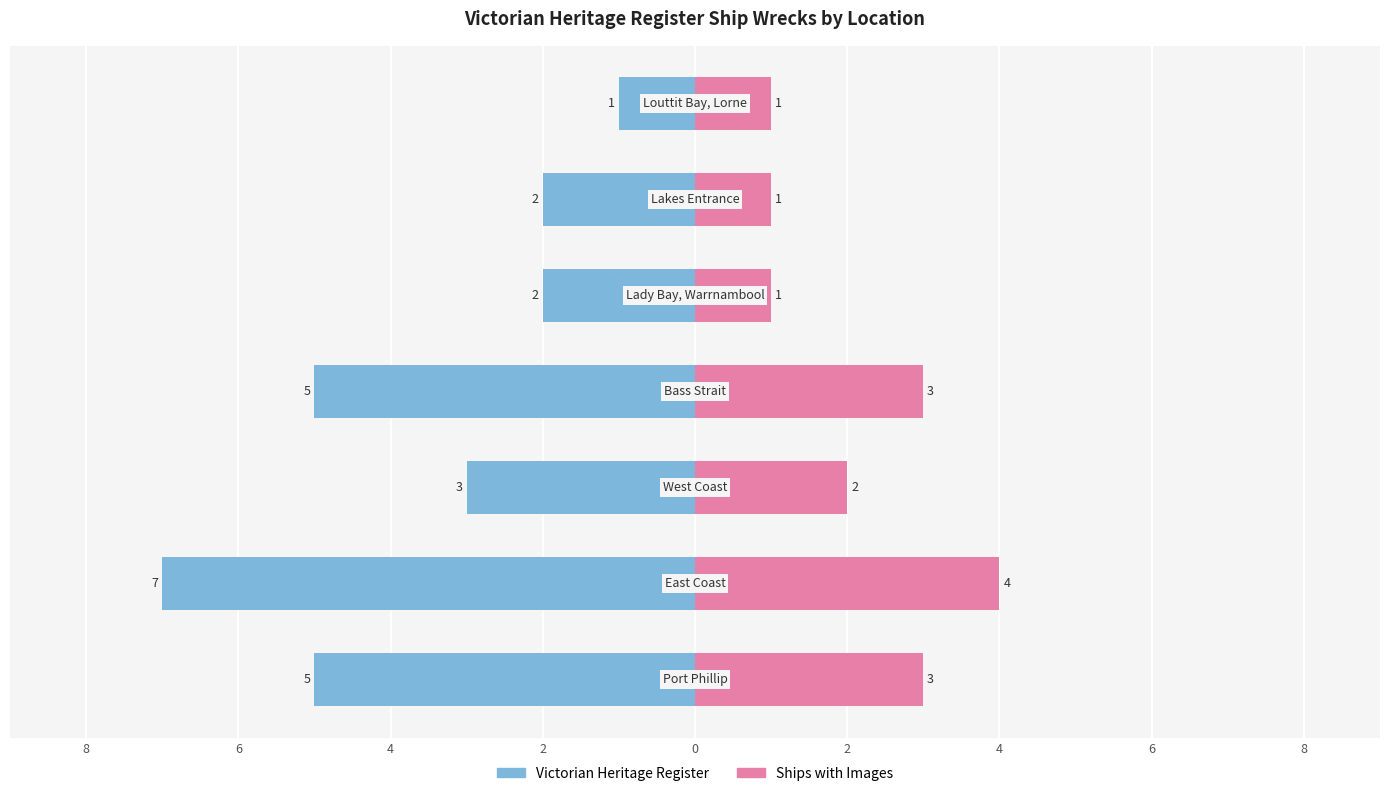

Reading left to right, what are all the values shown in this chart?

Victorian Heritage Register: -5	-7	-3	-5	-2	-2	-1
Ships with Images: 3	4	2	3	1	1	1